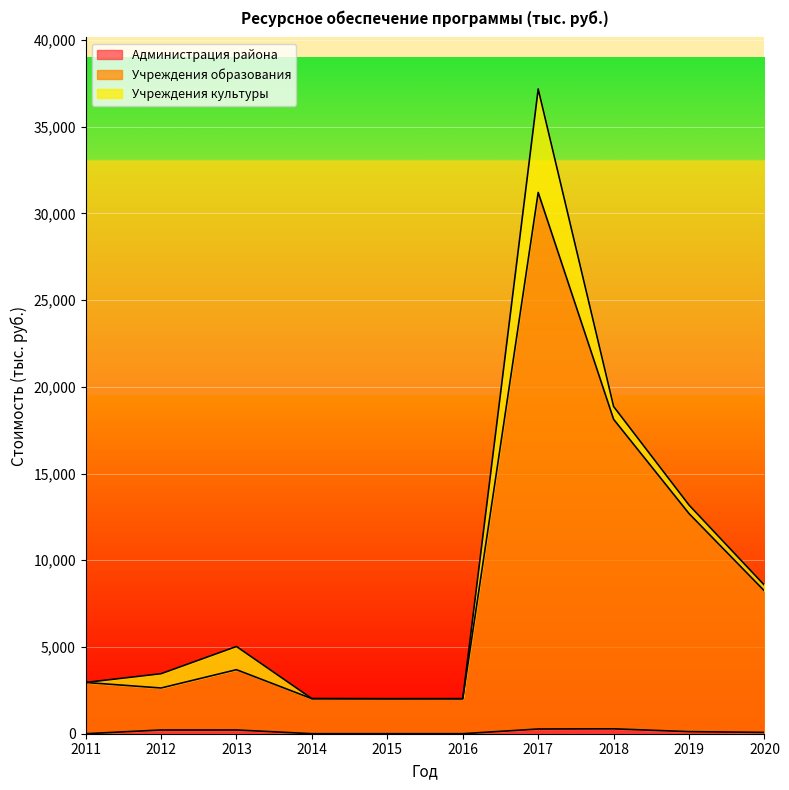

True or false: Учреждения образования has a value of 31207.2 at 2017.

True